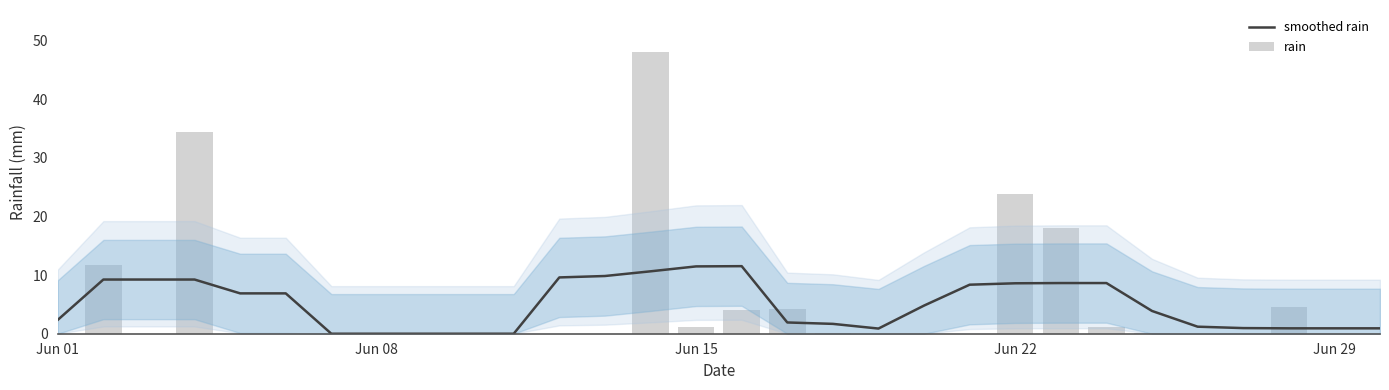

How many values in the smoothed rain series are below 4?

15